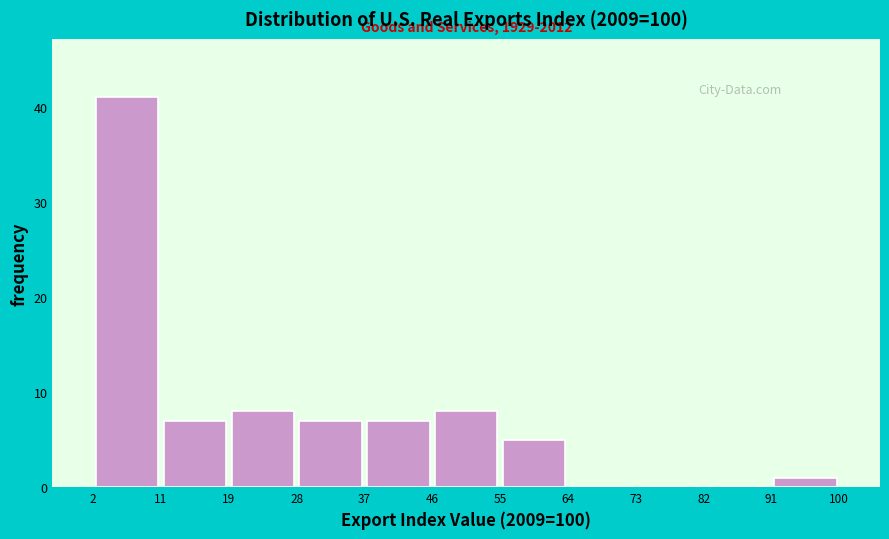

Which range on the x-axis has the tallest bar?

2 to 11